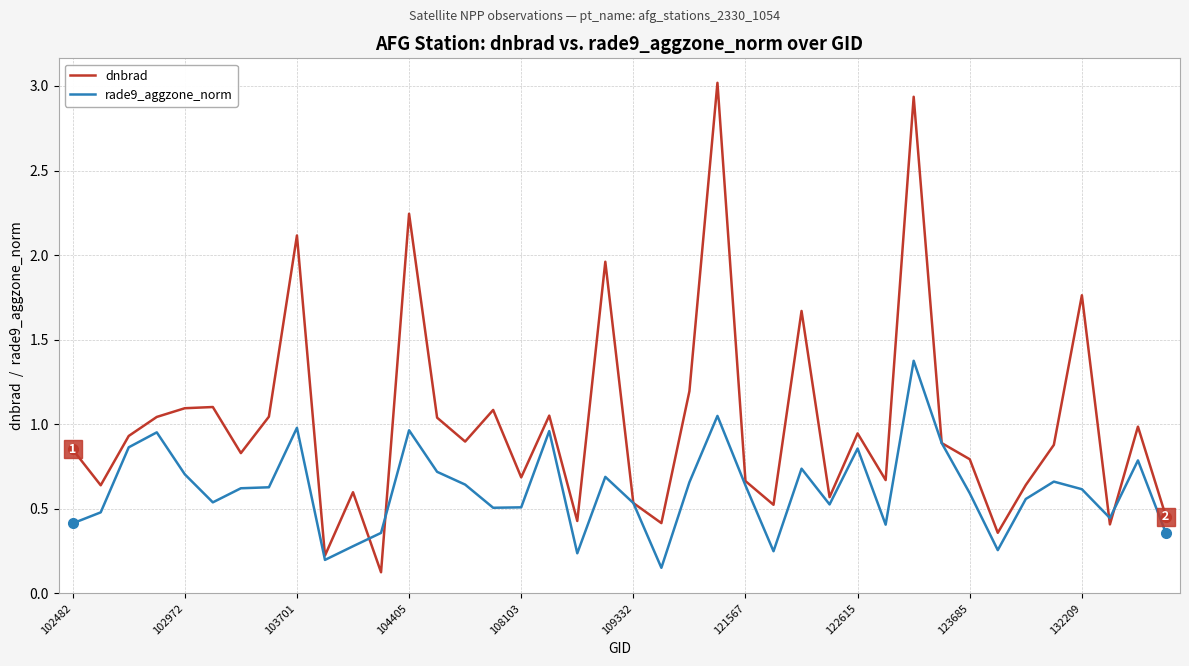

List the series in order of their peak value, lowest first.

rade9_aggzone_norm, dnbrad